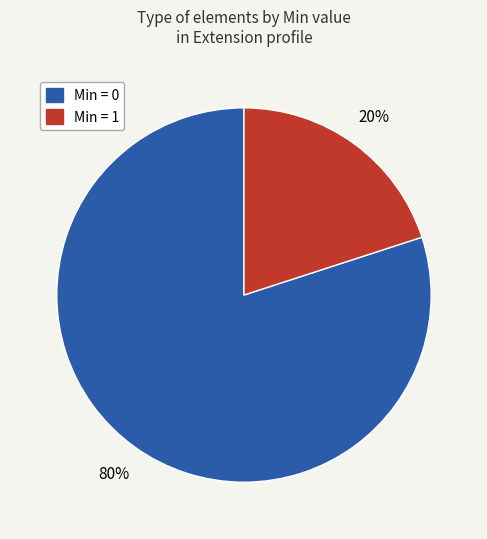

To the nearest percent, what is the difference between the largest and smallest slice percentages?

60%